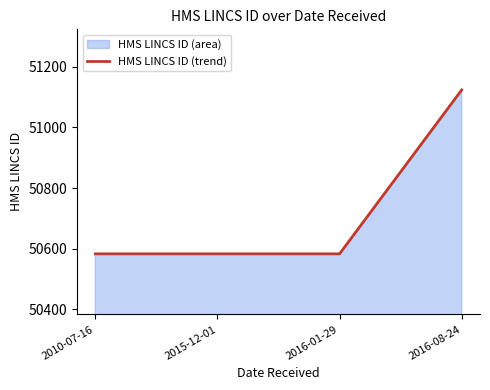

What position from the left is 2015-12-01?

2